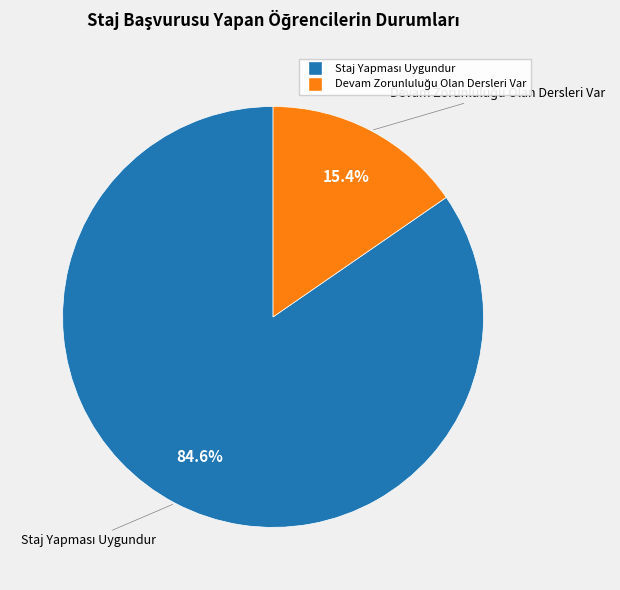

Is there any slice that represents more than half of the pie?

Yes